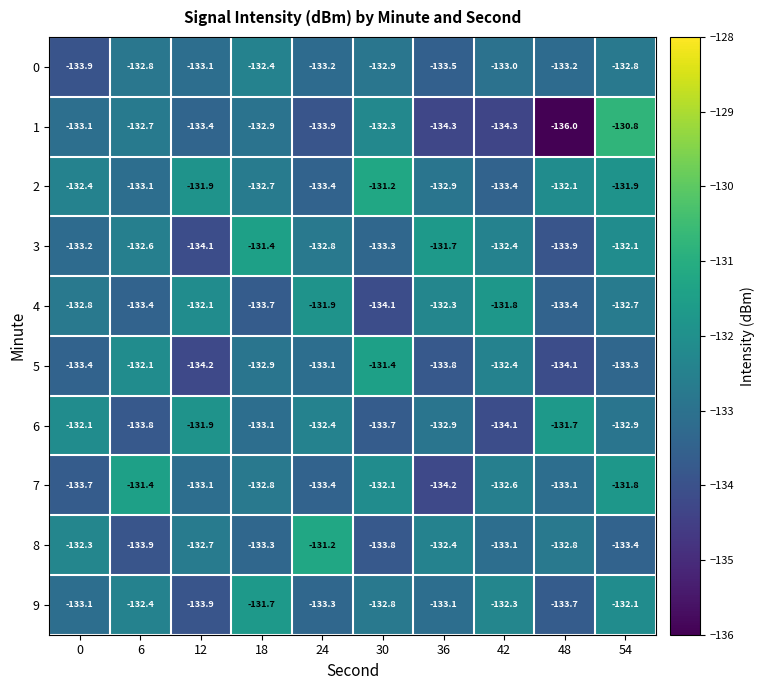

At 48, list the series in order from smallest to largest.

1, 5, 3, 9, 4, 0, 7, 8, 2, 6